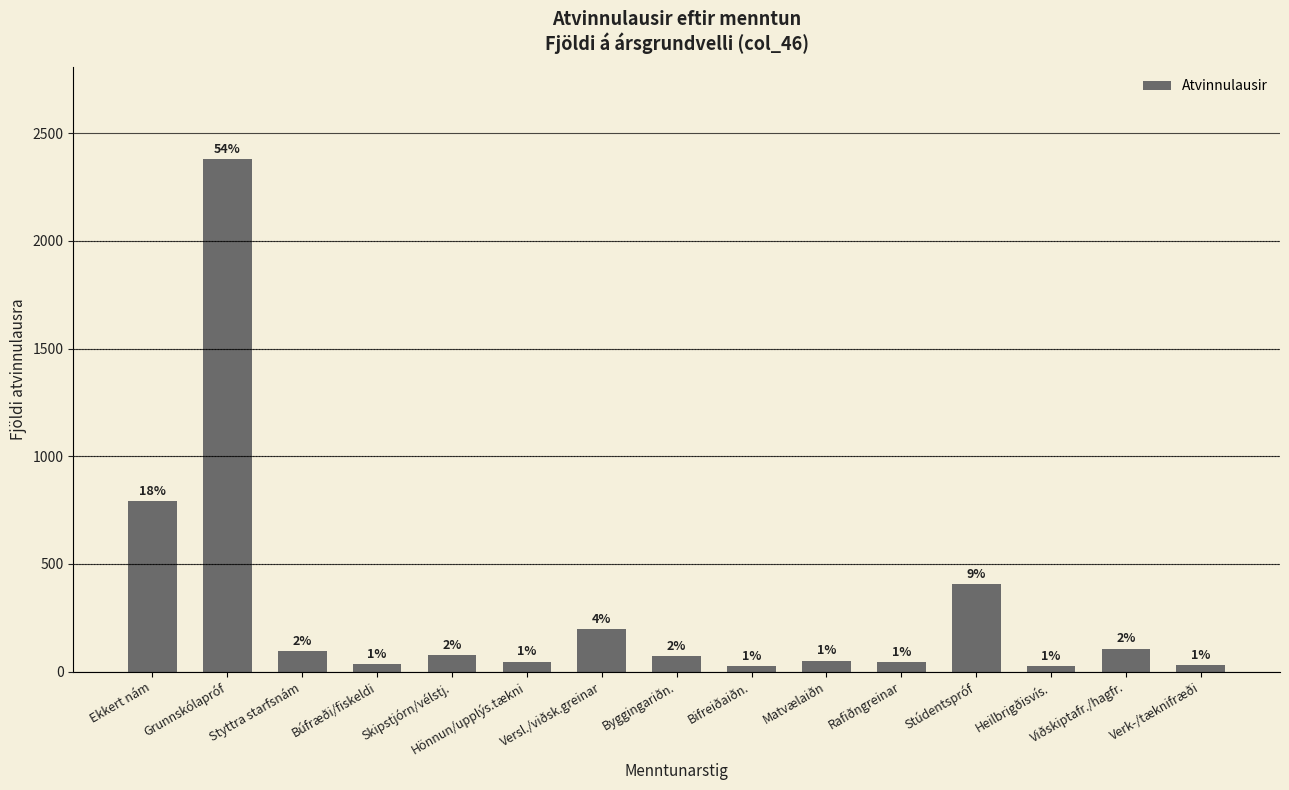

What is the sum of the values at Matvælaiðn and Heilbrigðisvís.?

76